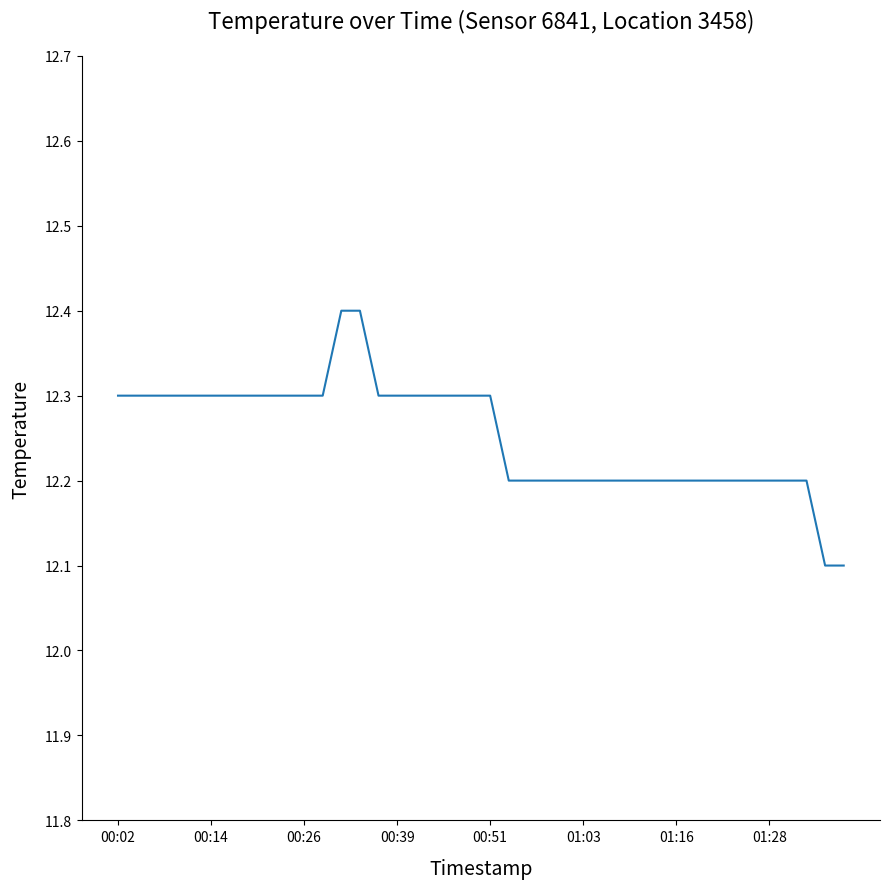

Does the chart have visible grid lines?

No